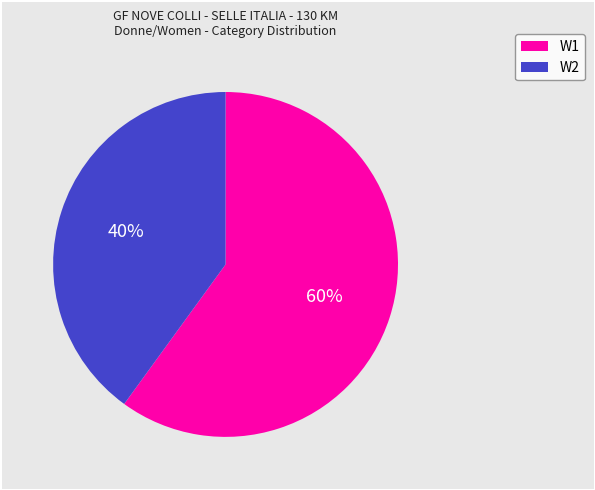

Between W1 and W2, which is larger?

W1